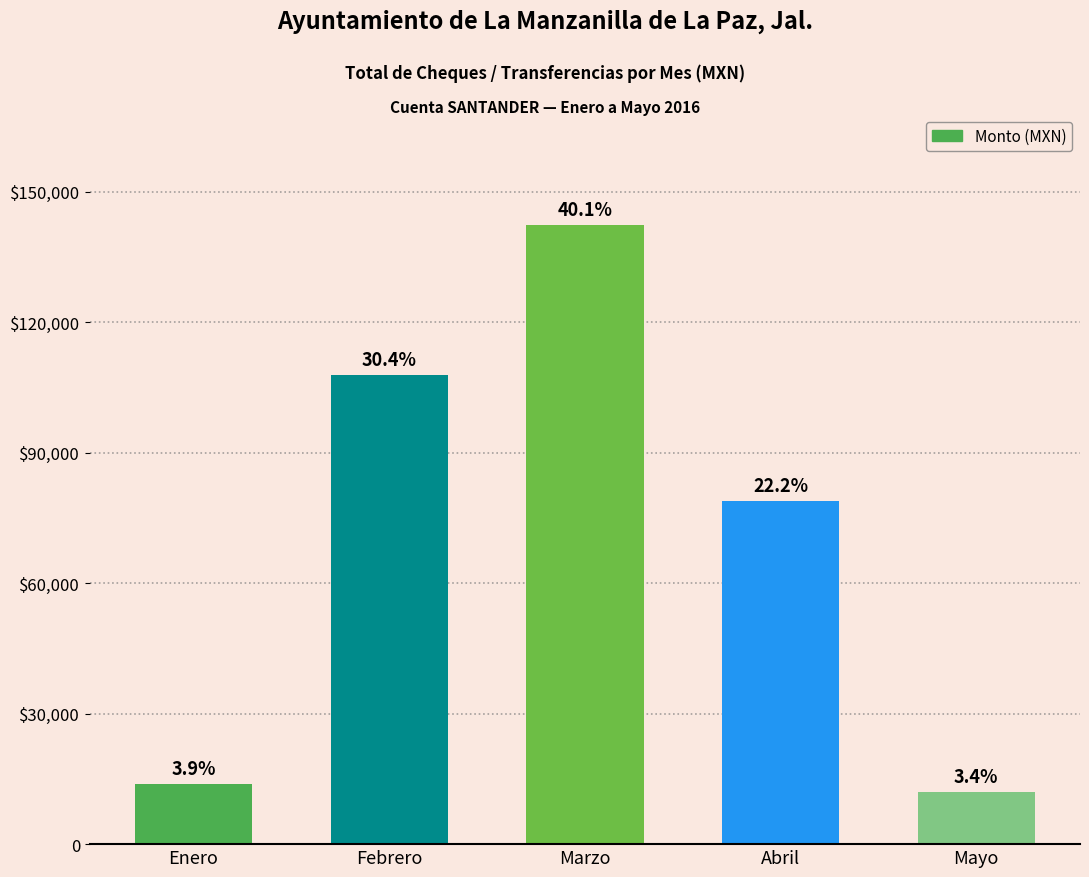

True or false: the data shows 22523.5 at Febrero.

False